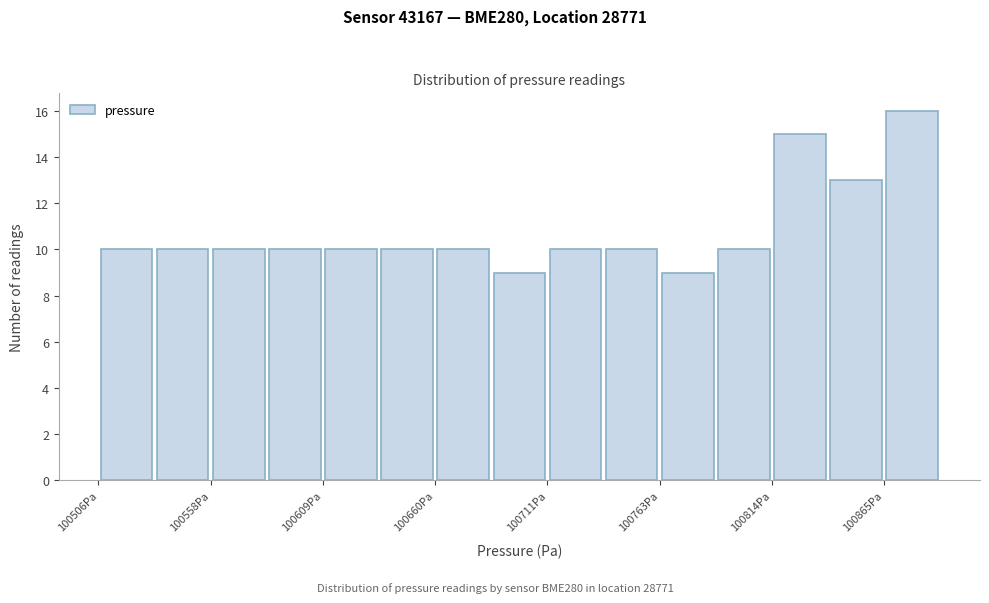

Read against the x-axis, roughly where is the centre of the tallest bar?

100880